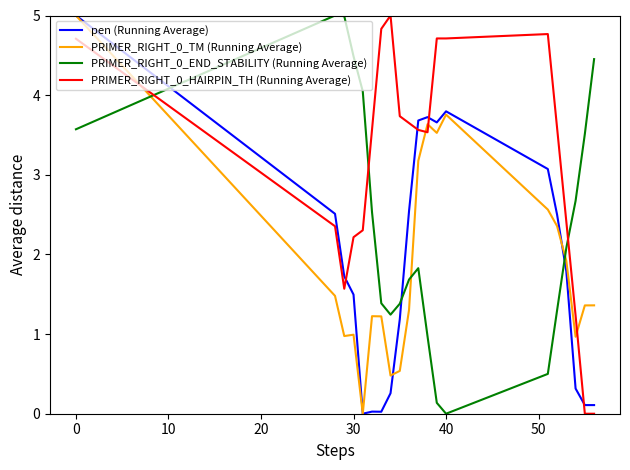

True or false: pen (Running Average) and PRIMER_RIGHT_0_END_STABILITY (Running Average) intersect in this chart.

True